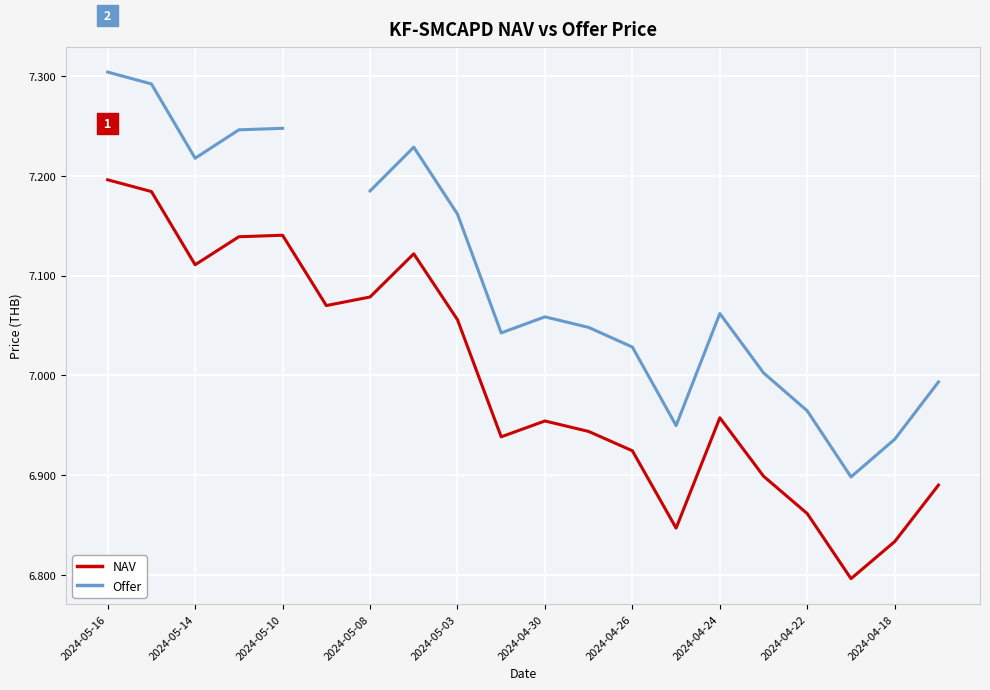

What is the difference between the maximum and minimum values in the NAV series?

0.4